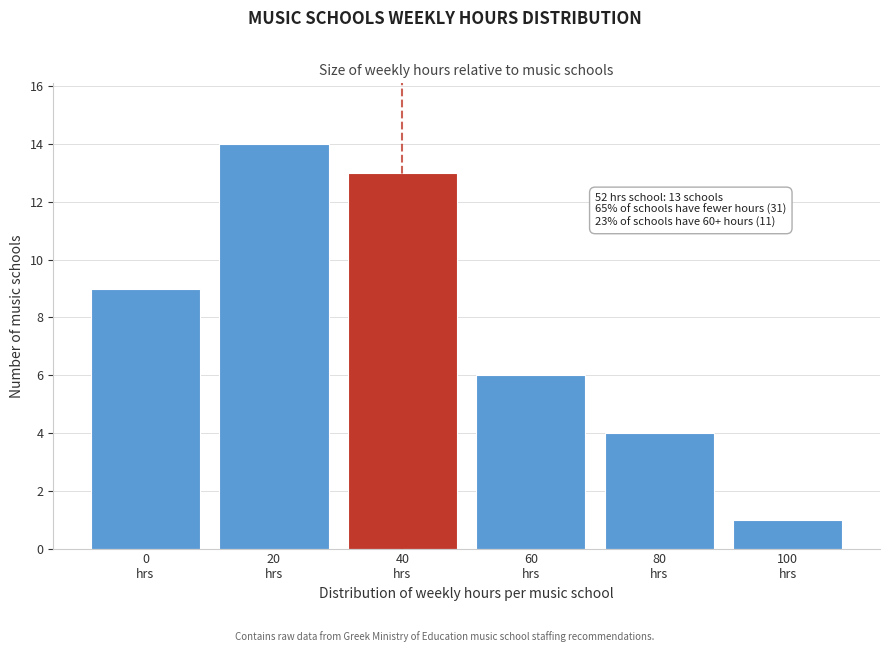

Reading left to right, what are all the values shown in this chart?

9	14	13	6	4	1